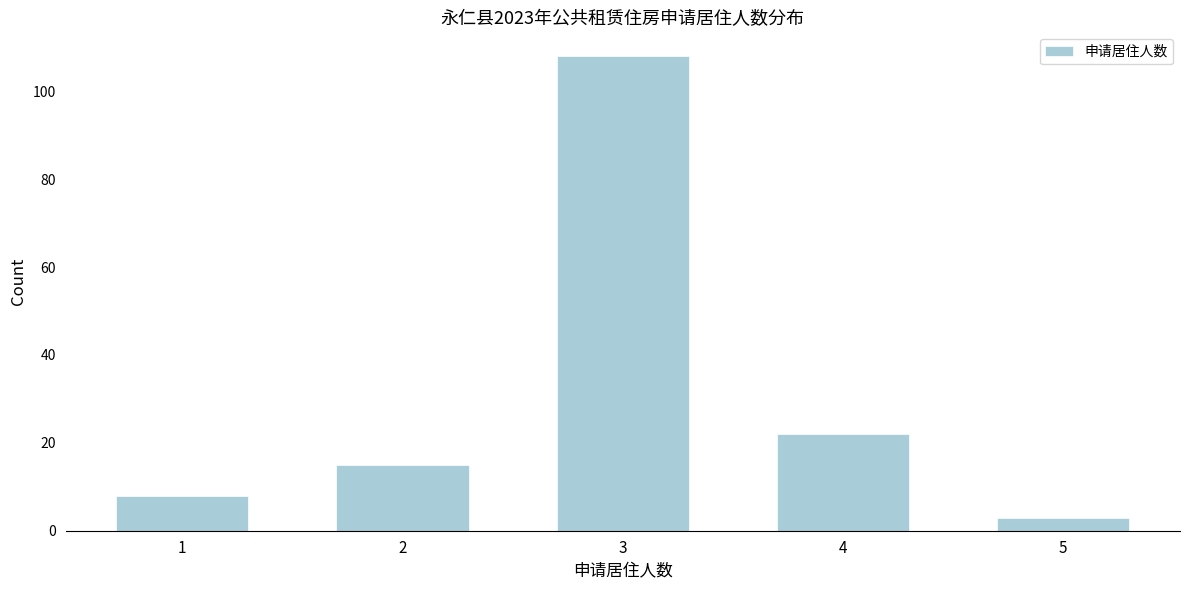

Reading left to right, transcribe all the data shown in this chart.

1=8	2=15	3=108	4=22	5=3